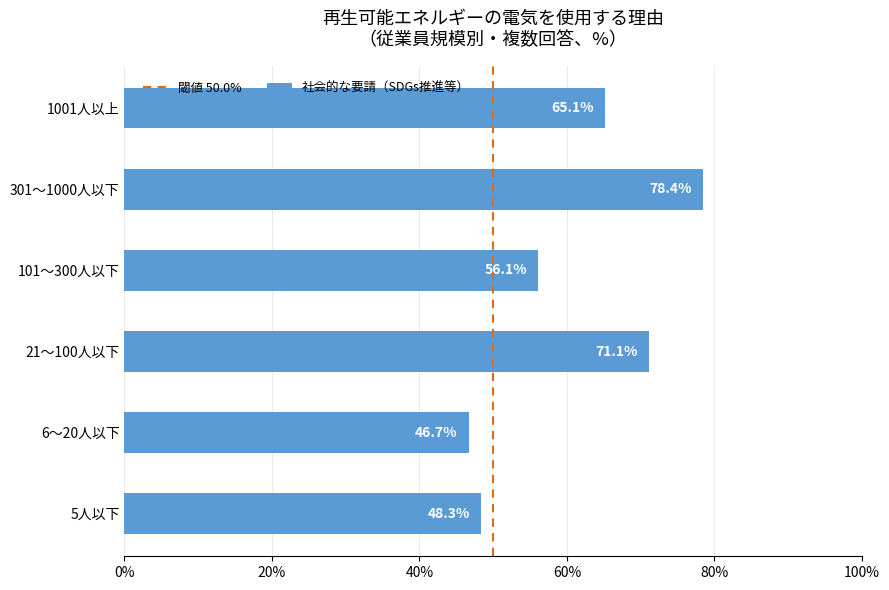

Reading top to bottom, list all the values displayed in this chart.

1001人以上=65.1	301～1000人以下=78.4	101～300人以下=56.1	21～100人以下=71.1	6～20人以下=46.7	5人以下=48.3